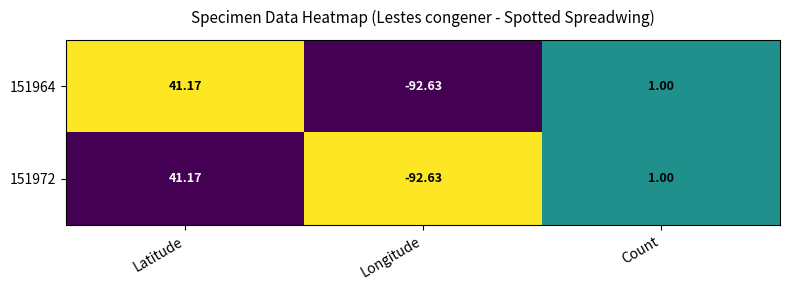

List the labels in order of 151964 value, smallest first.

Longitude, Count, Latitude